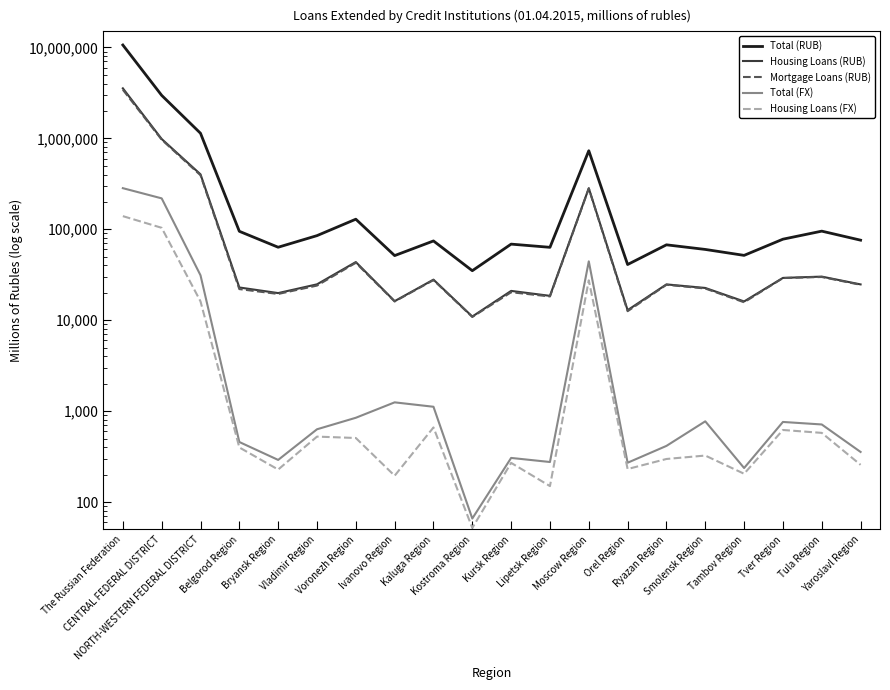

Where is the first local maximum for Housing Loans (RUB)?

Voronezh Region